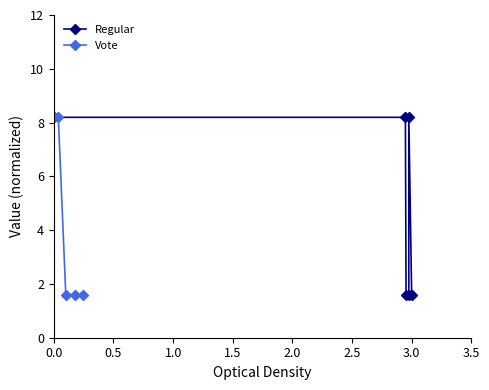

Is this an area chart (filled region under the line)?

No